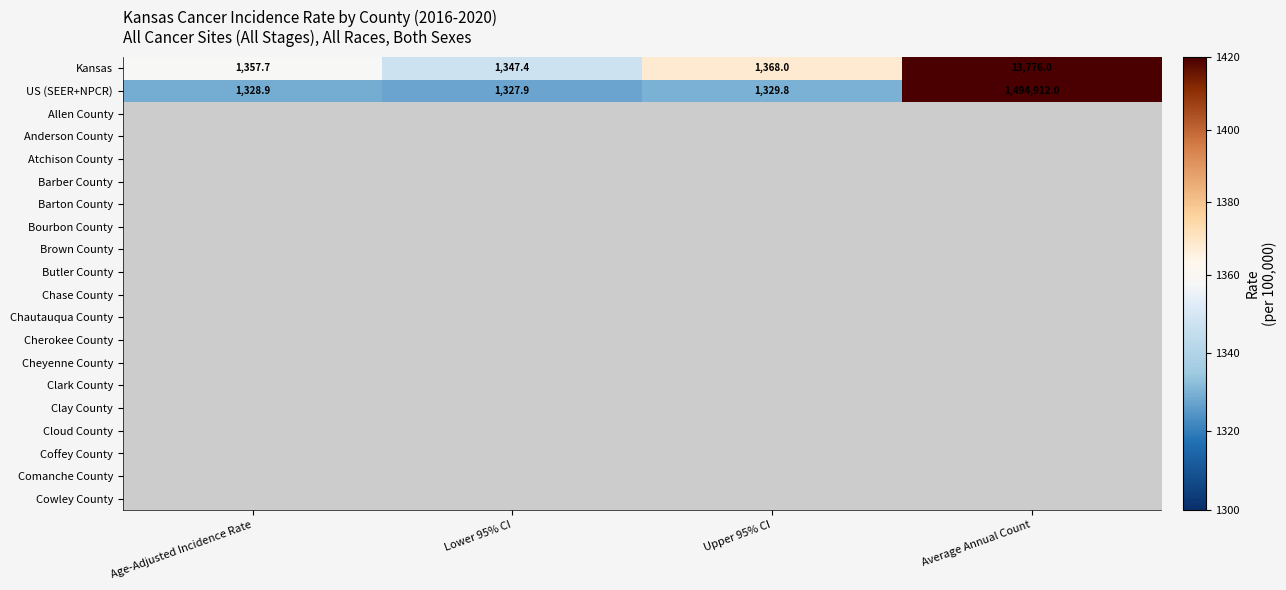

Between Upper 95% CI and Lower 95% CI, which is larger?

Upper 95% CI